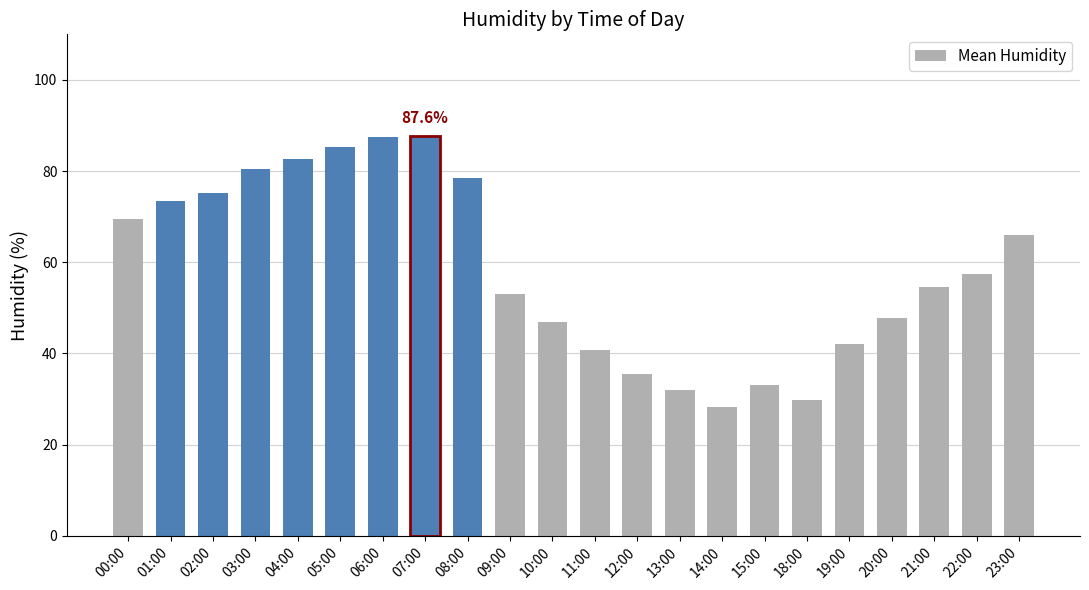

Which category has the lowest value across all series?

14:00